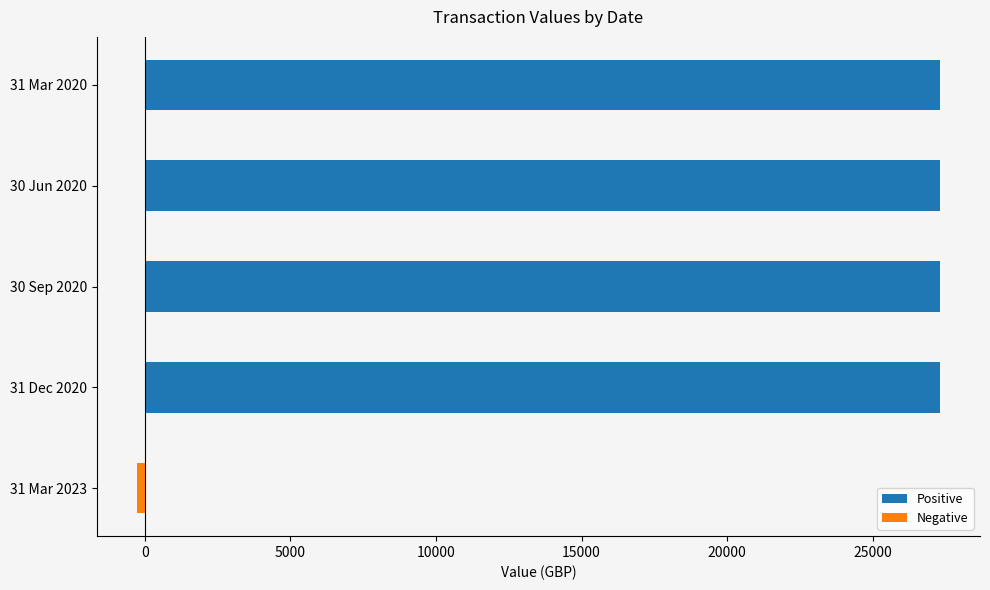

Rank the series by their average value, from highest to lowest.

Positive, Negative